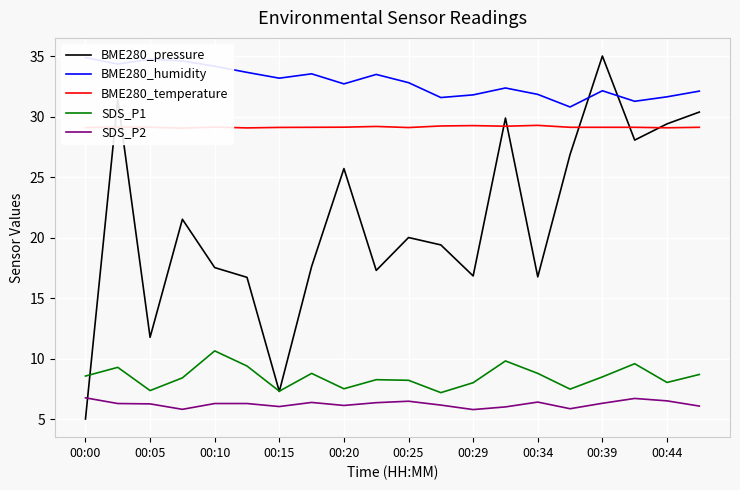

What is the maximum value for SDS_P2?

6.8